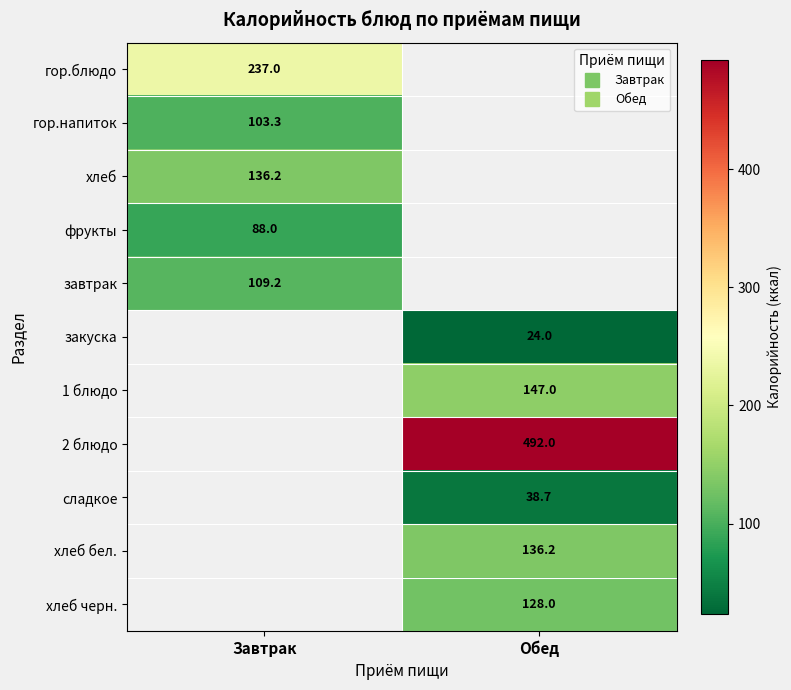

At which label does хлеб reach its minimum?

Завтрак